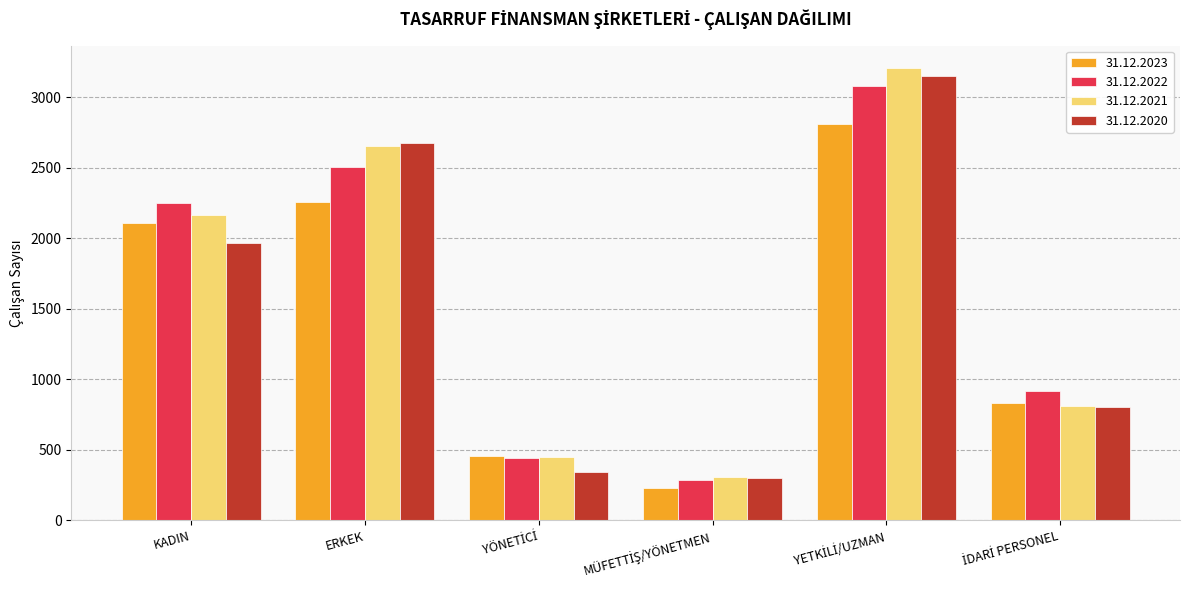

What is the maximum value for 31.12.2021?

3204.0